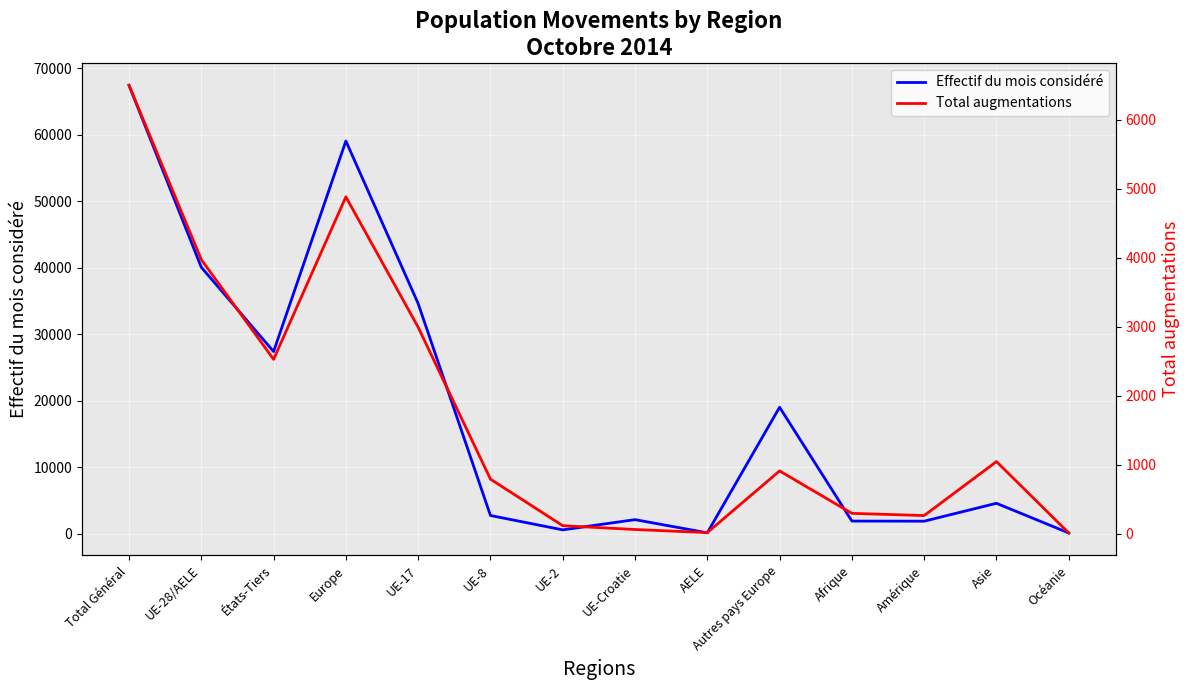

What is the maximum value for Effectif du mois considéré?

67459